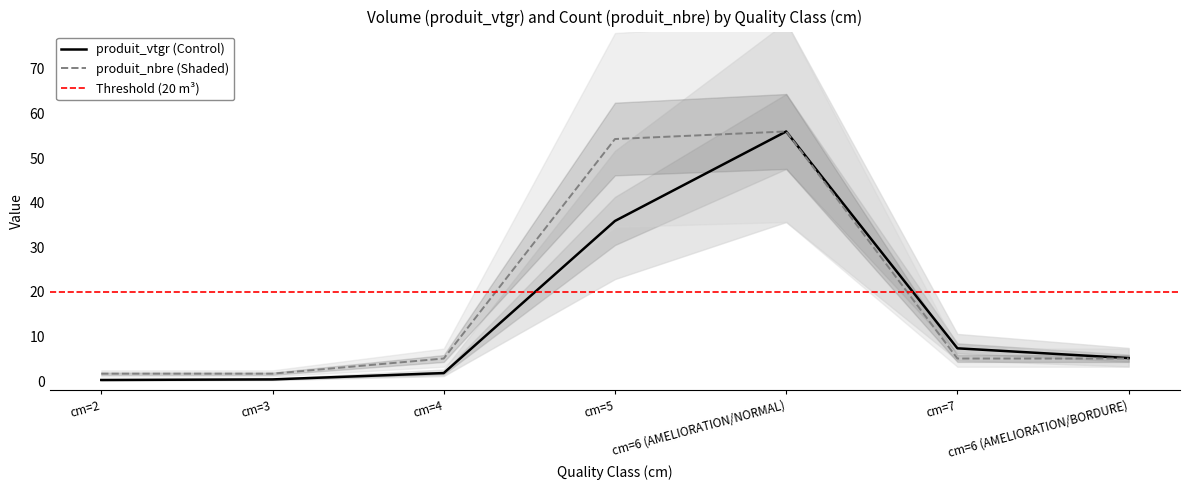

What is the label of the 5th point from the left?

cm=6 (AMELIORATION/NORMAL)